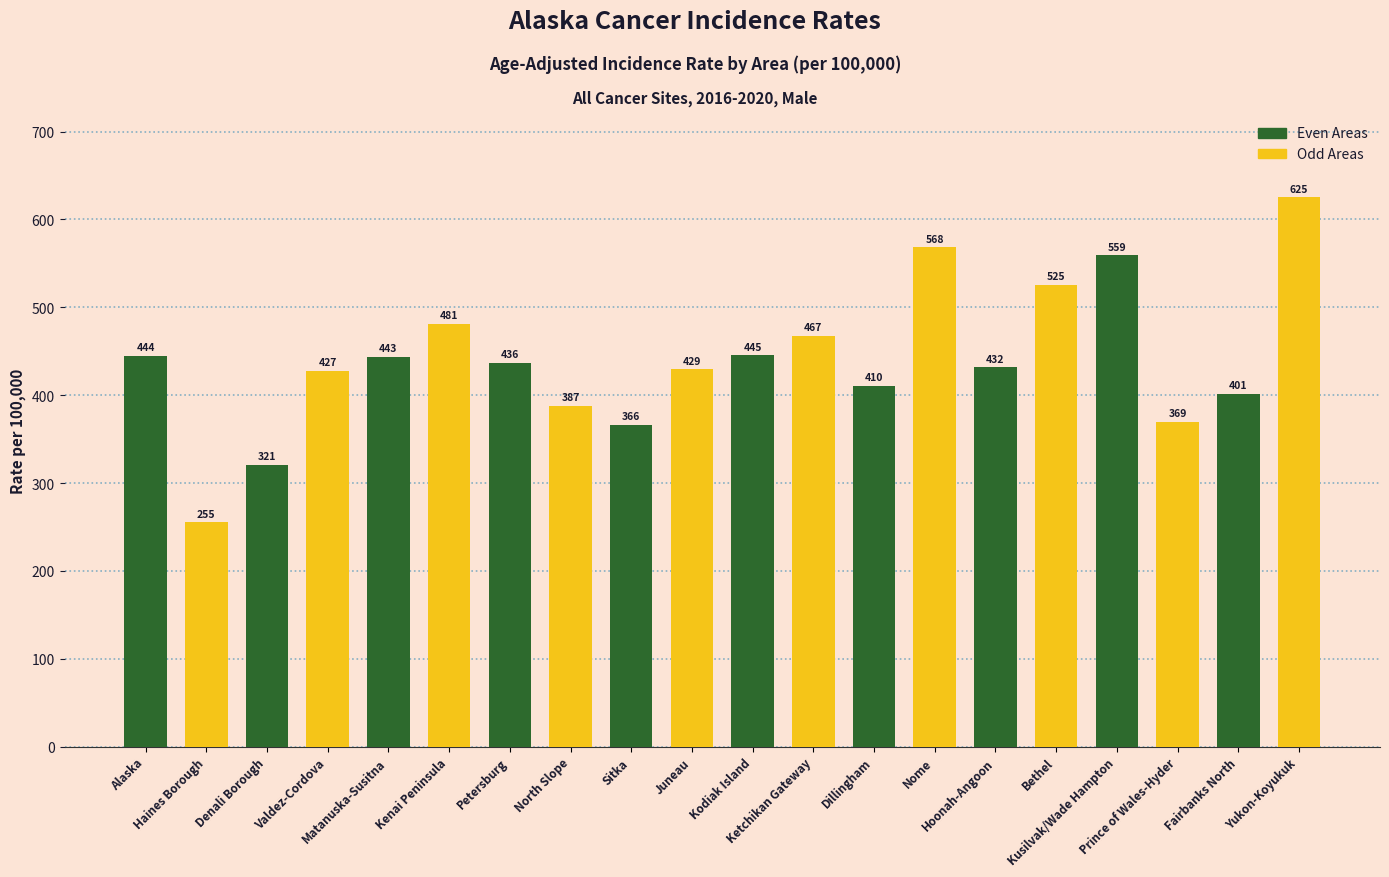

What is the label of the 6th bar from the left?

Kodiak Island